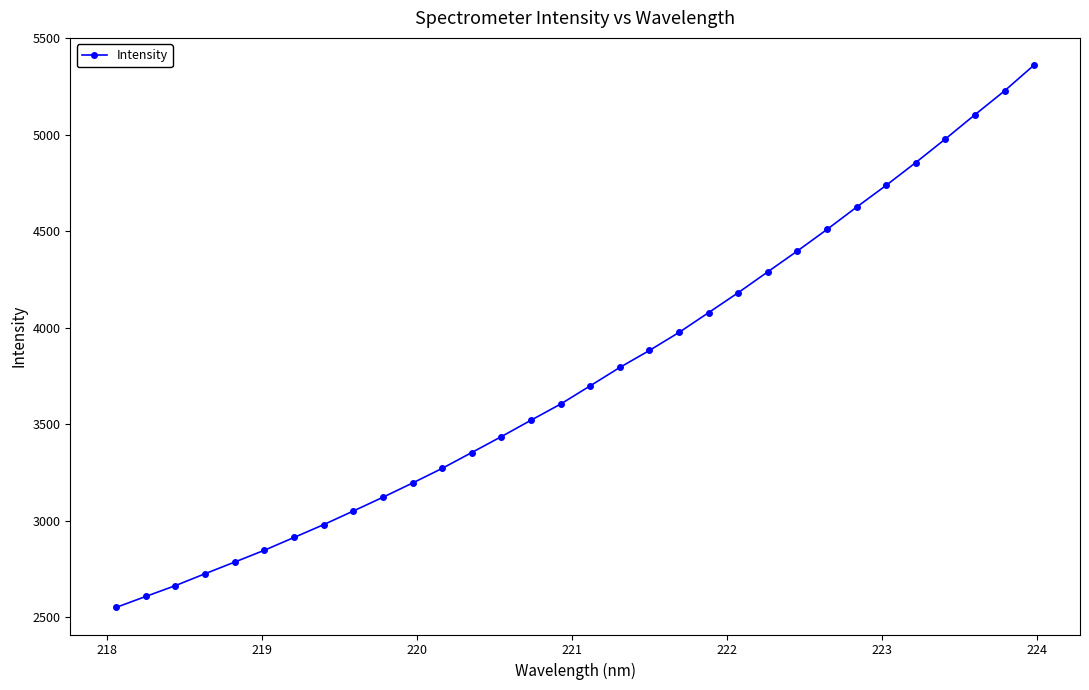

How many data points are less than 3699?

16